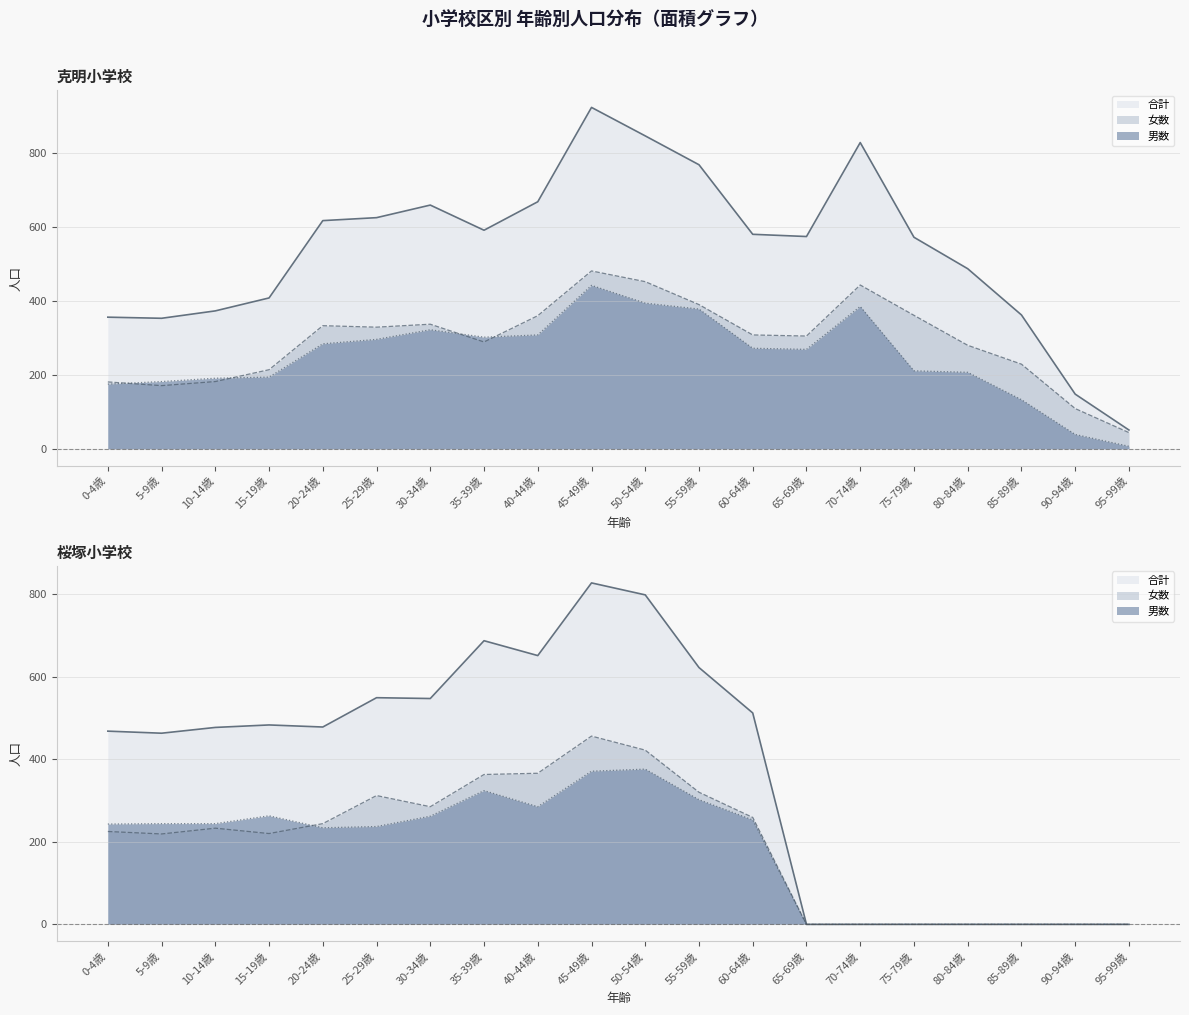

What is the label of the 18th point from the right?

10-14歳